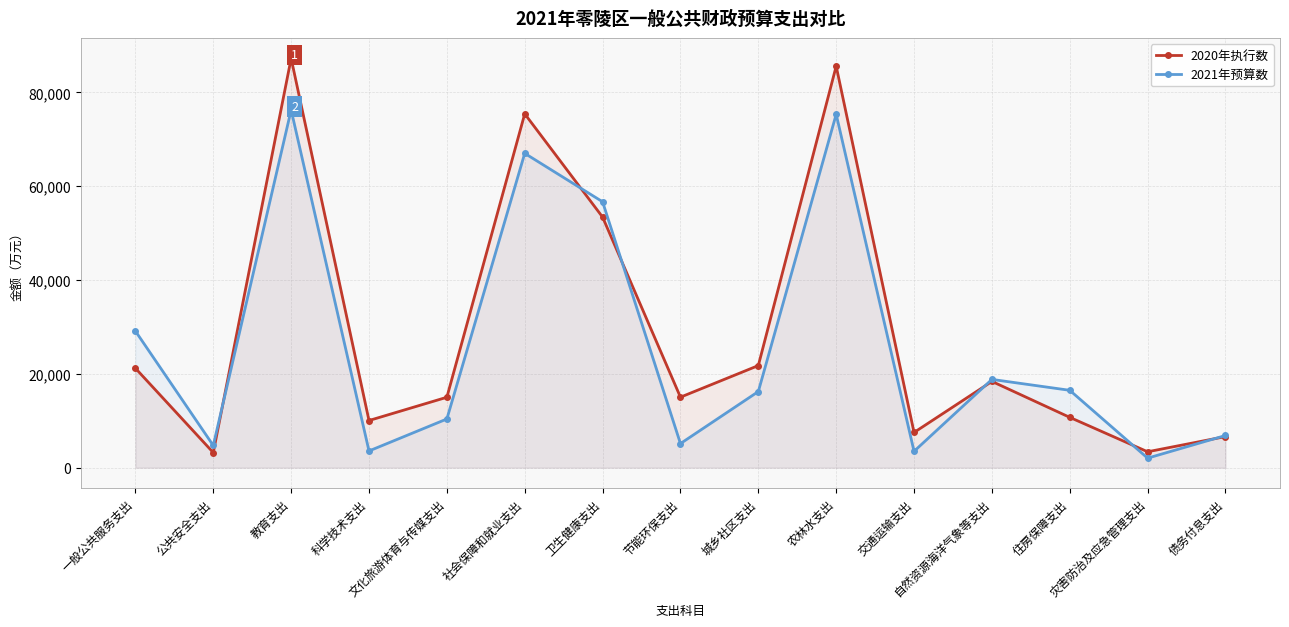

What is the difference between the maximum and second lowest values in the 2020年执行数 series?

83871